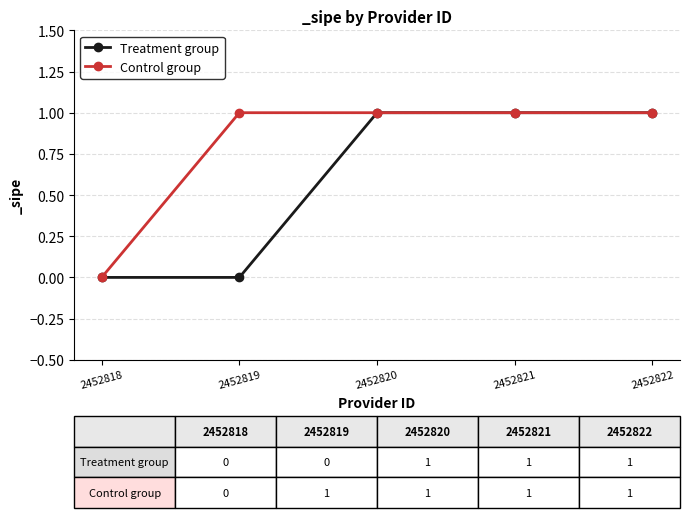

Is it true that Control group equals 2 at 2452820?

False